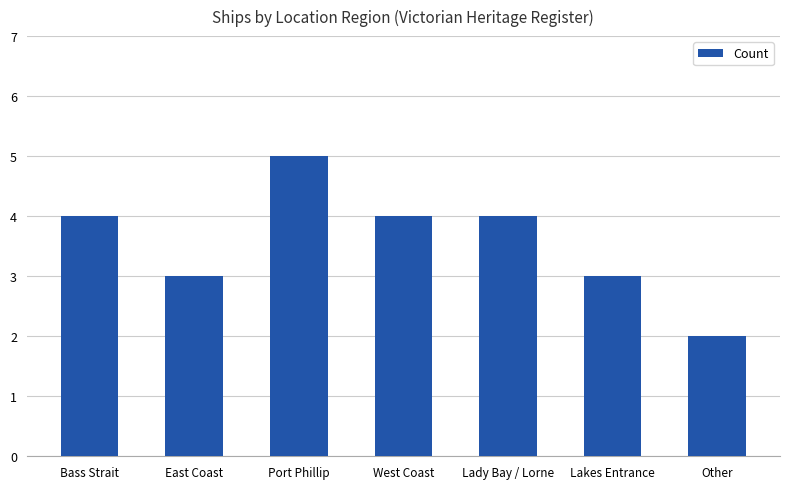

What is the smallest value displayed?

2